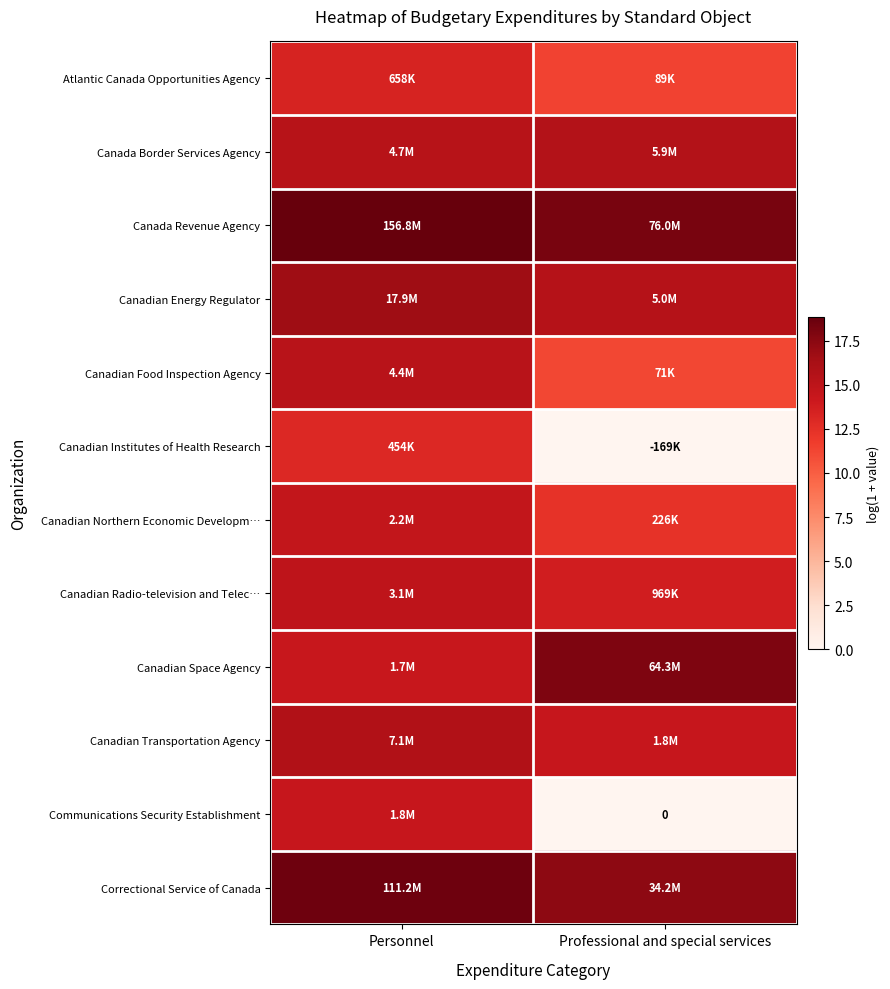

True or false: Canadian Space Agency has a value of 4.8 at Personnel.

False